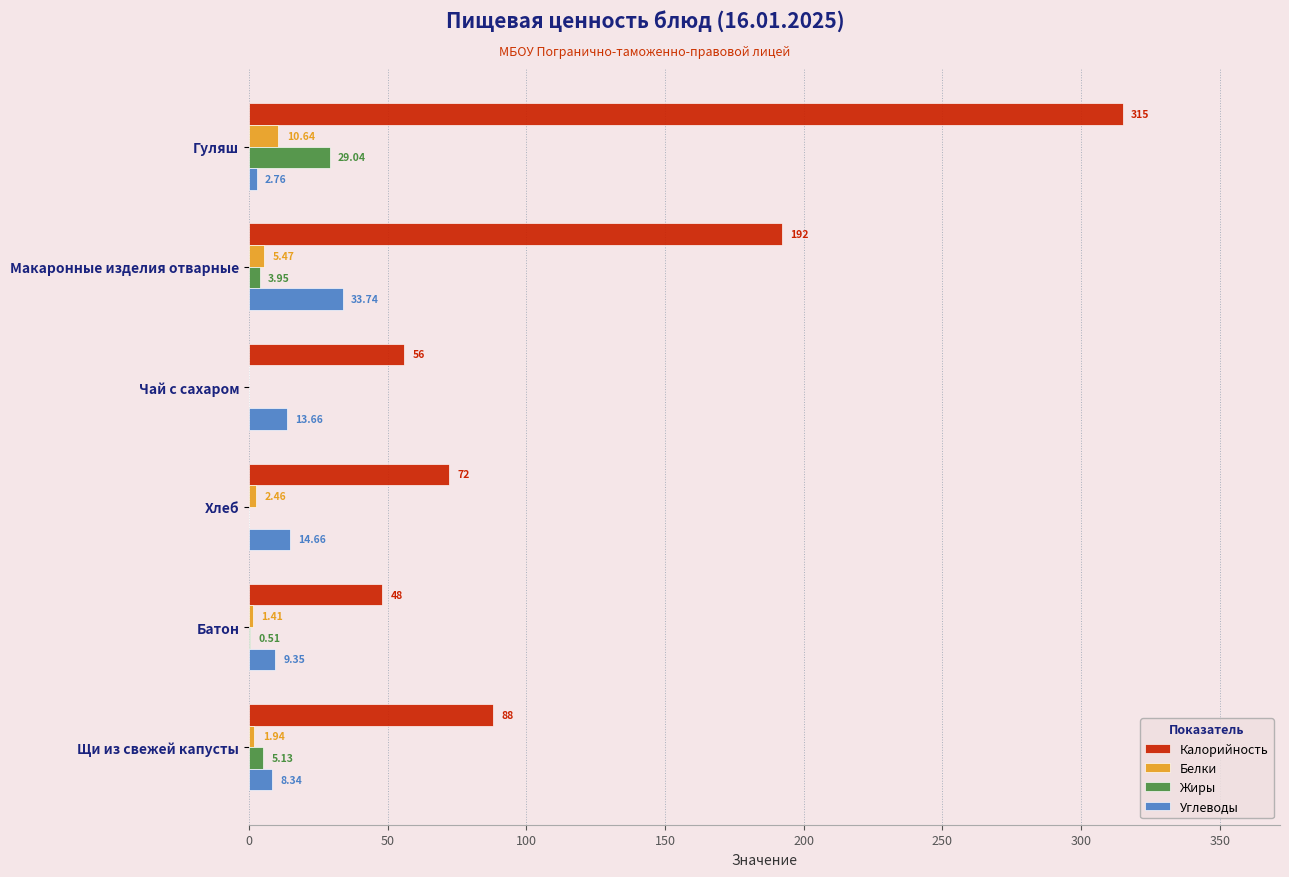

What is the greatest value displayed?

315.0